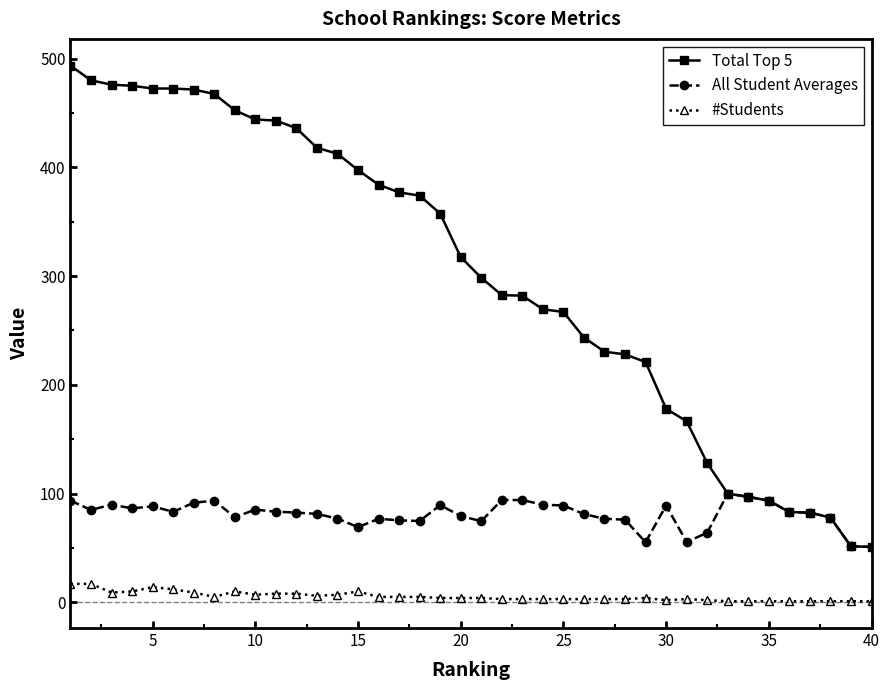

At how many categories does at least one series exceed 288?

21